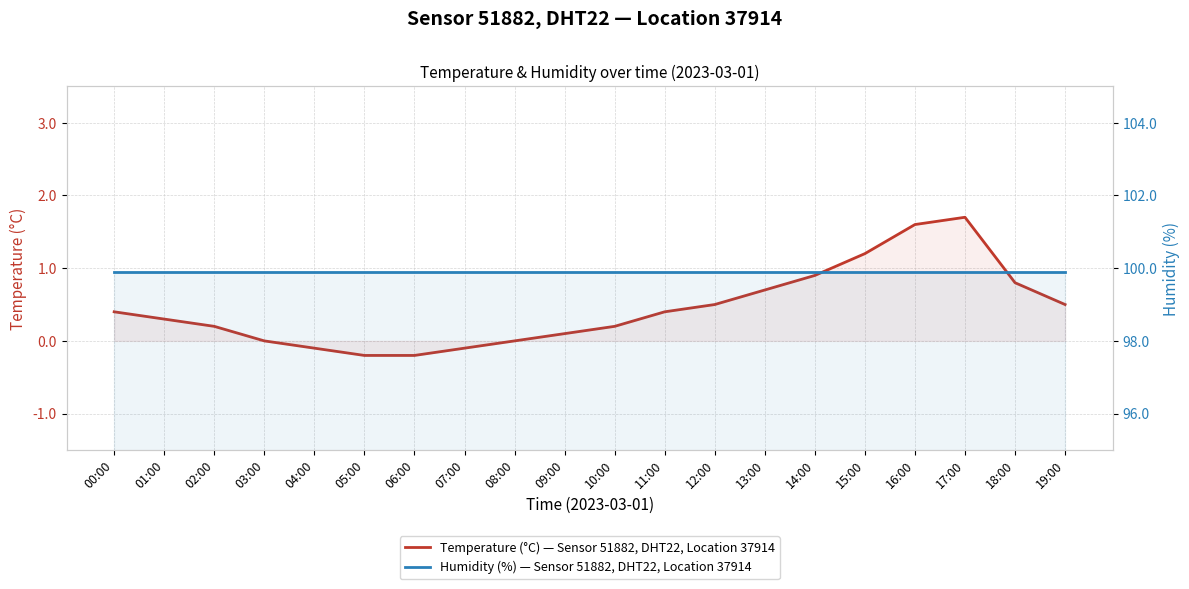

What is the label of the 16th point from the right?

04:00